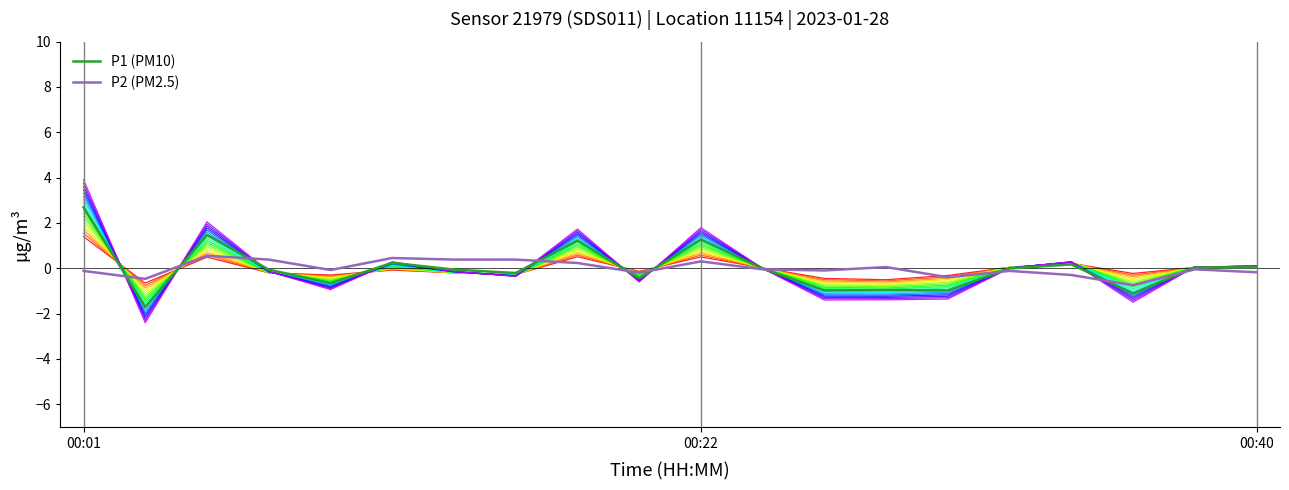

What is the minimum value shown in the chart?

-2.4